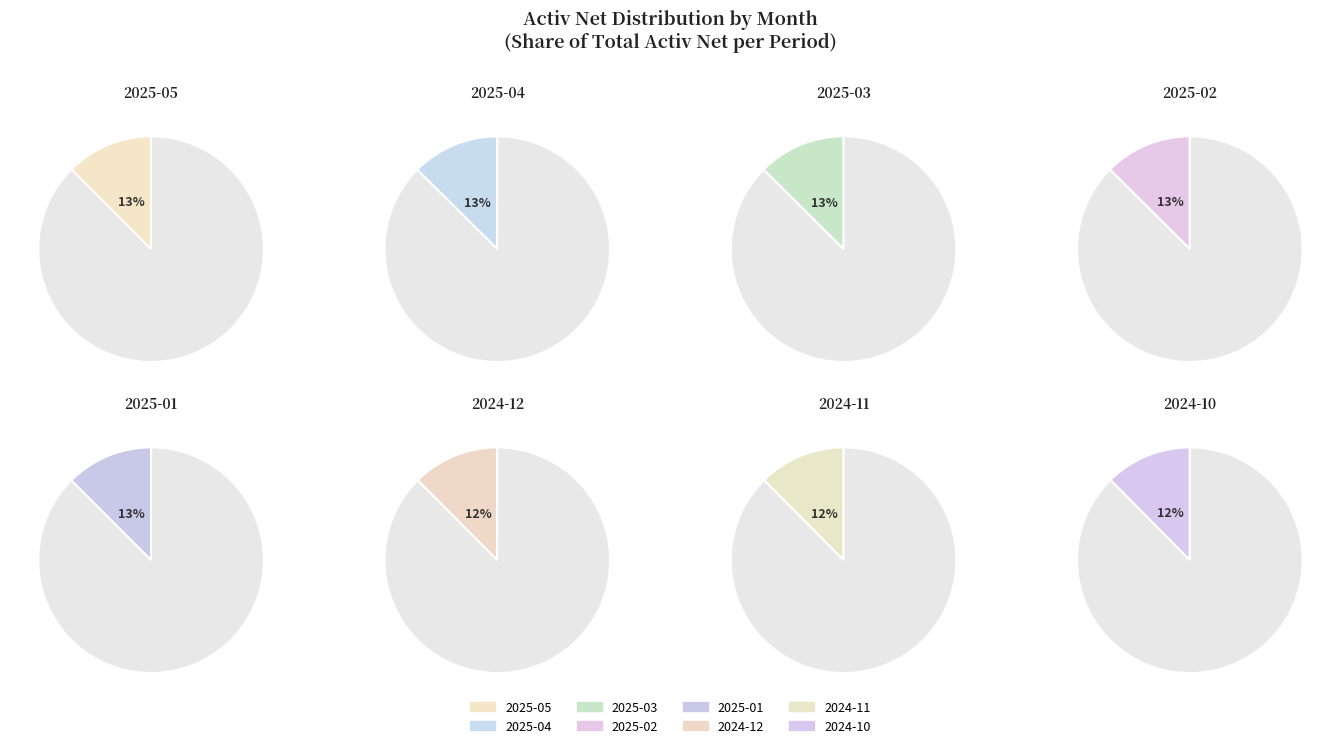

Approximately how many times larger is the value at 2024-12 compared to 2024-10?

1.0